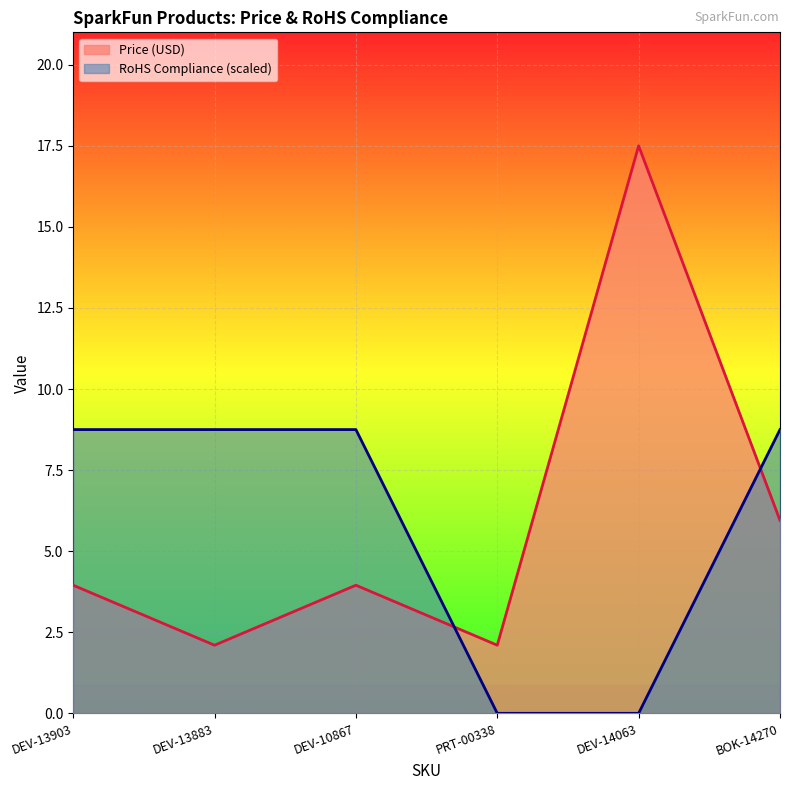

What is the total value across all series at DEV-13883?

10.8